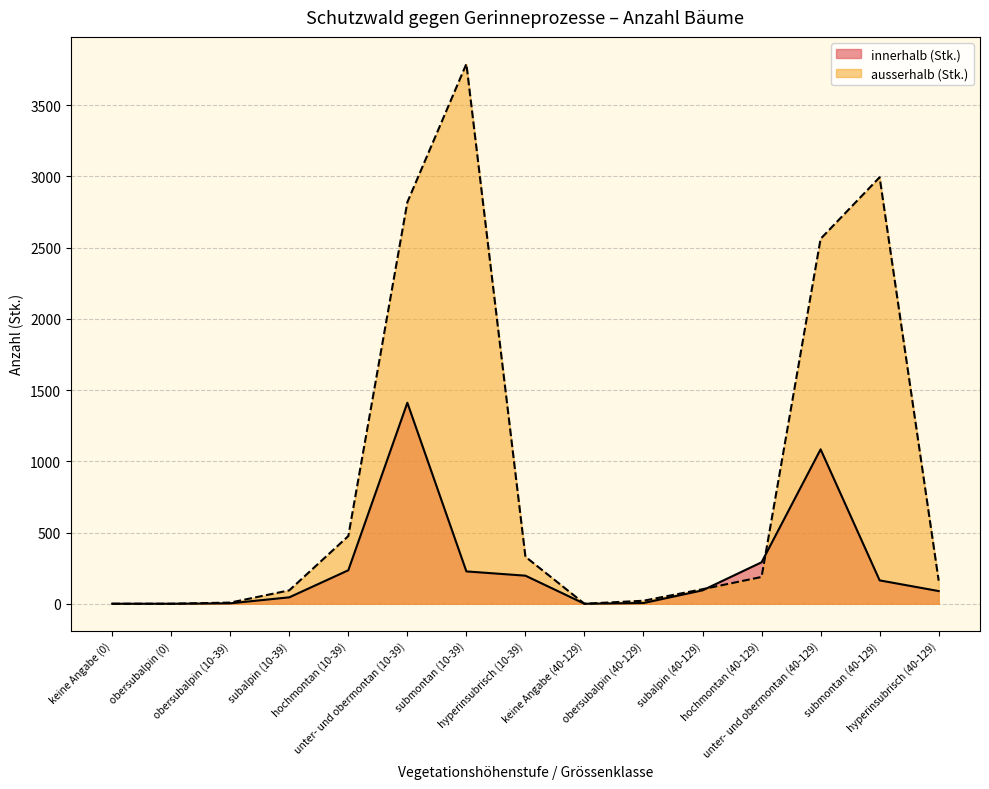

True or false: ausserhalb (Stk.) has more than 0 interior local peaks.

True